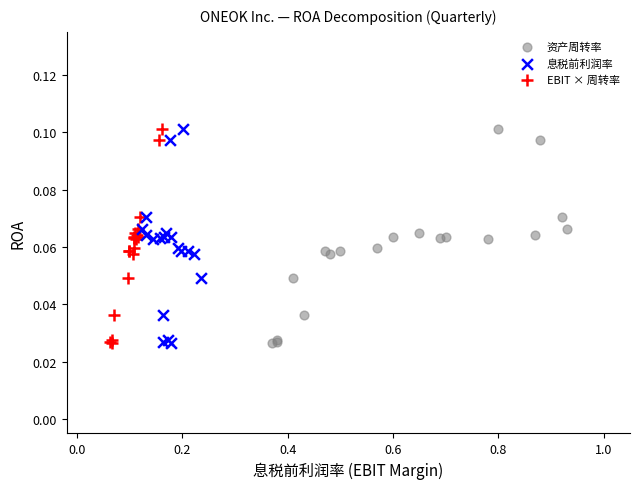

What are all the series names shown in the legend?

资产周转率, 息税前利润率, EBIT × 周转率